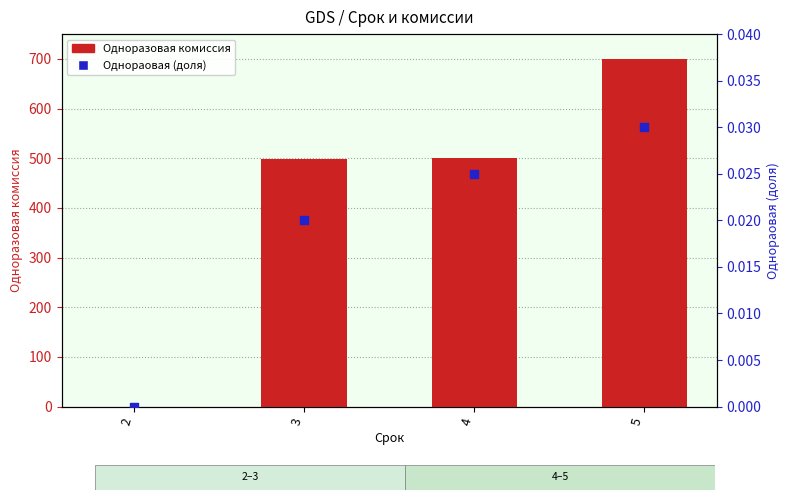

What are all the series names shown in the legend?

Одноразовая комиссия, Однораовая (доля)